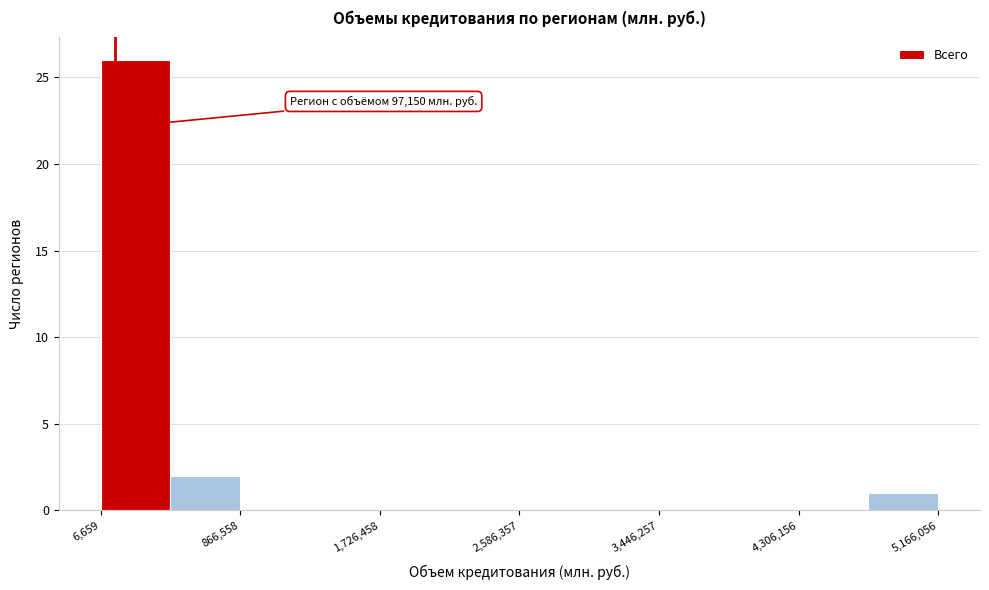

Which range on the x-axis has the tallest bar?

0 to 400000